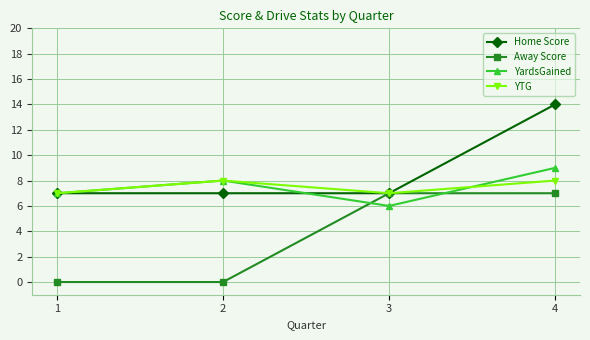

Does the chart have visible grid lines?

Yes